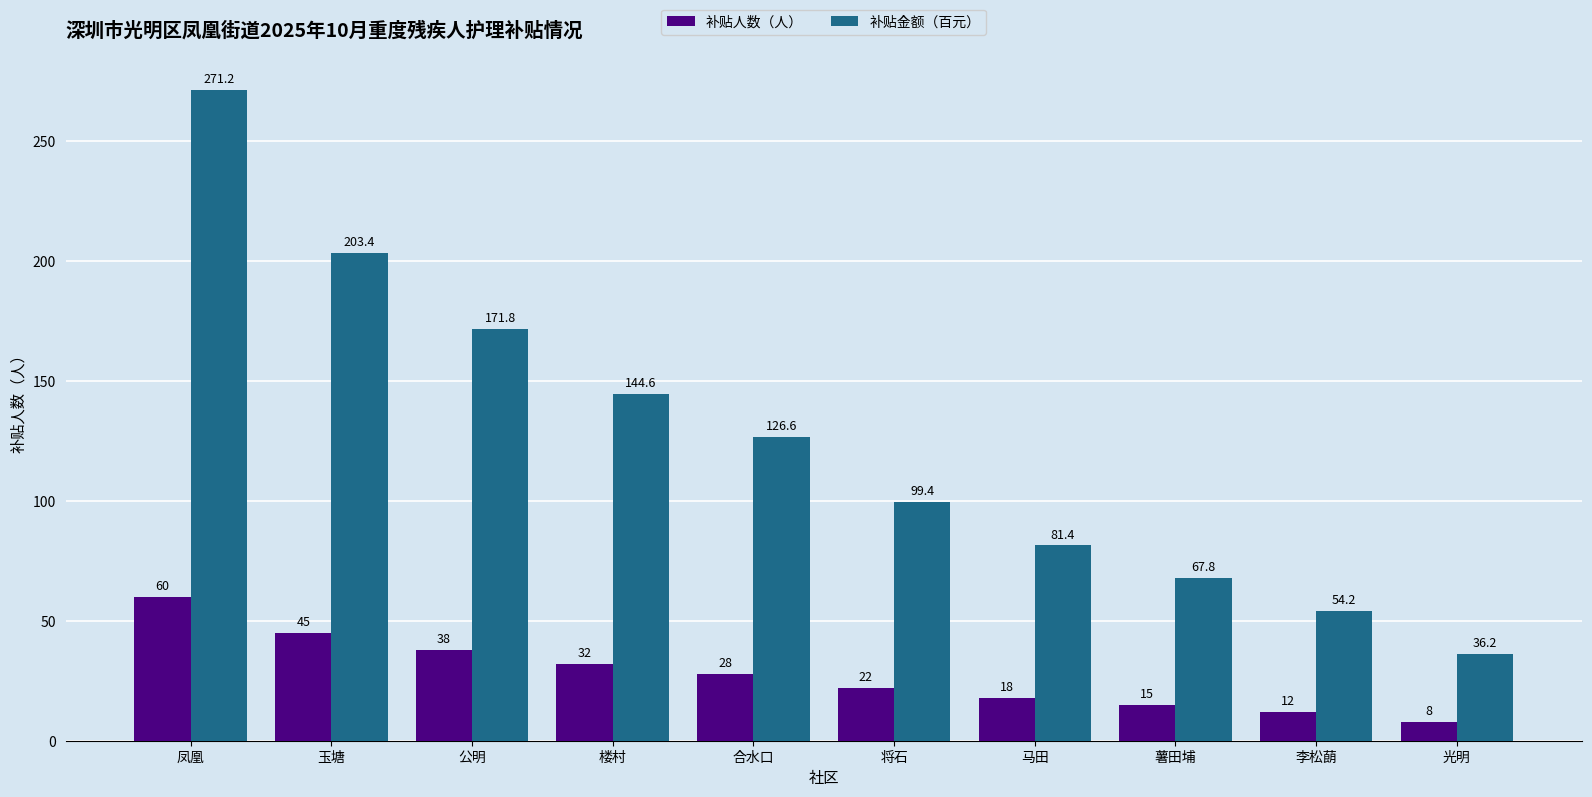

Count the number of categories in the chart.

10